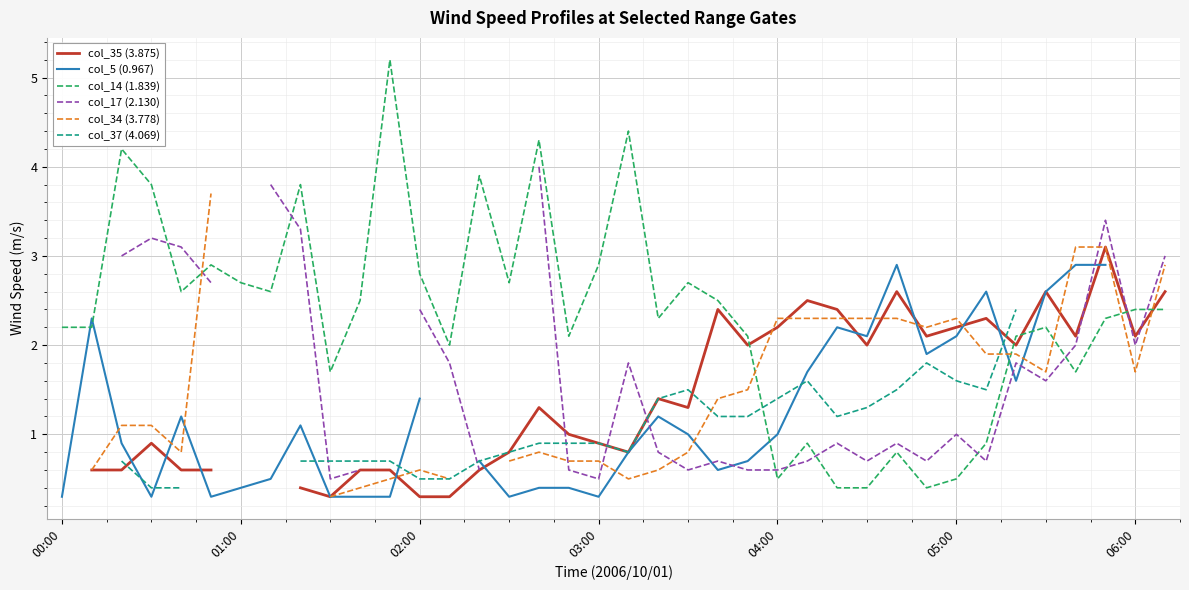

At which category is the sum across all series the highest?

34